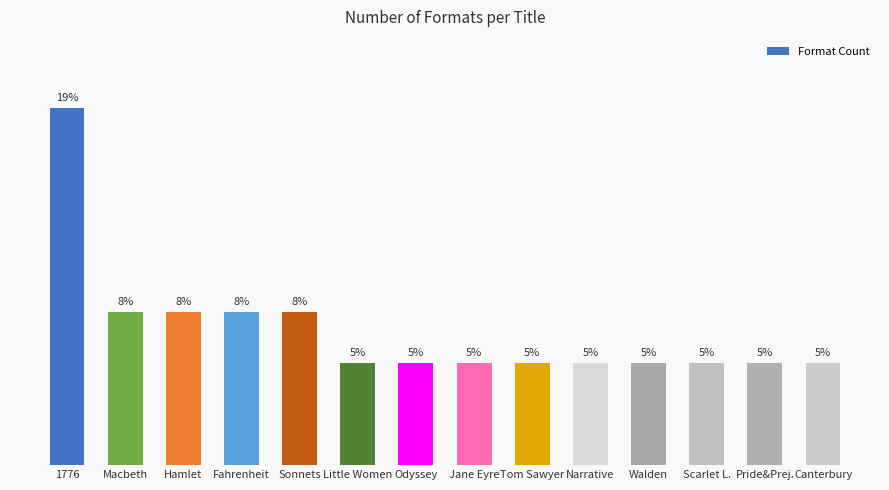

Between Canterbury and Odyssey, which is larger?

Canterbury